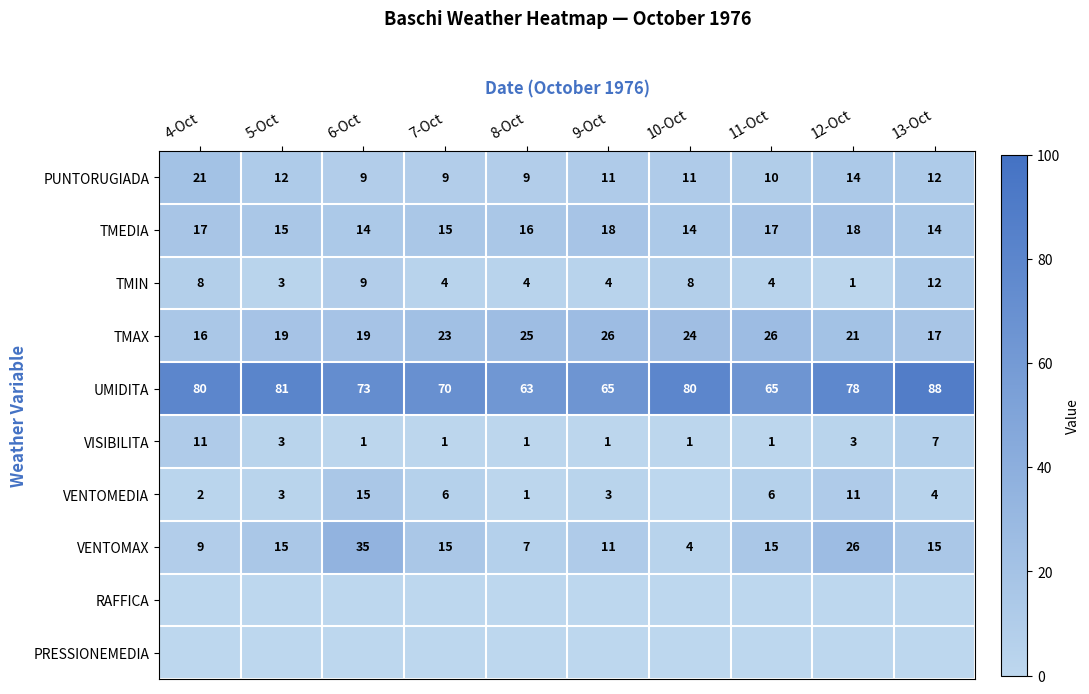

What is the difference between the highest and lowest values at 12-Oct?

78